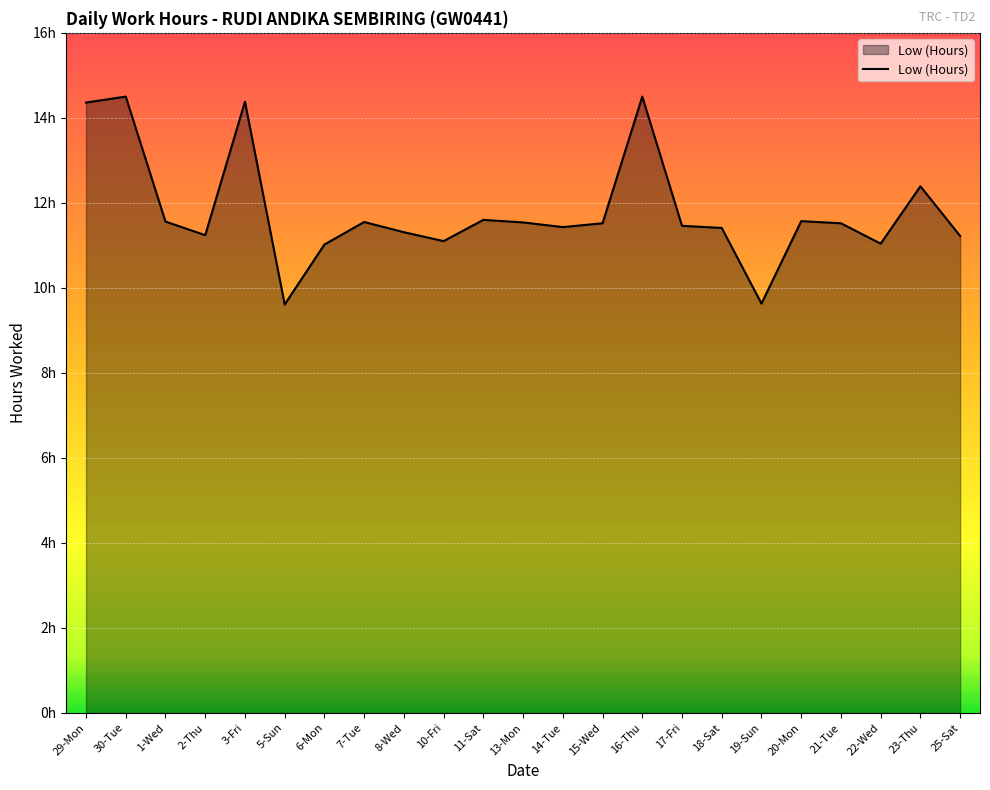

The chart shows a value of 14.4 at 29-Mon. True or false?

True